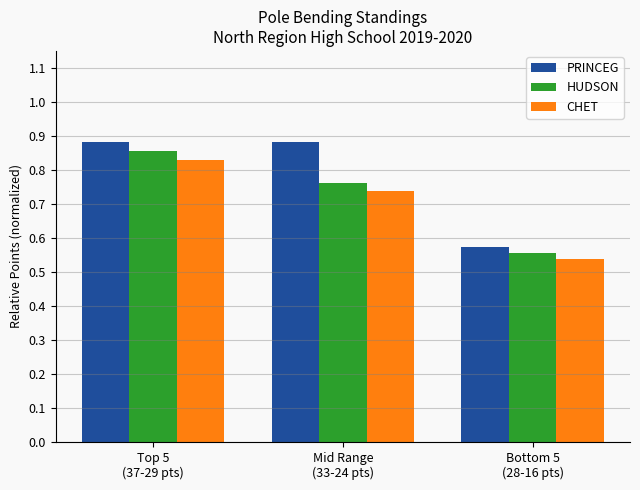

Does the chart contain any negative values?

No